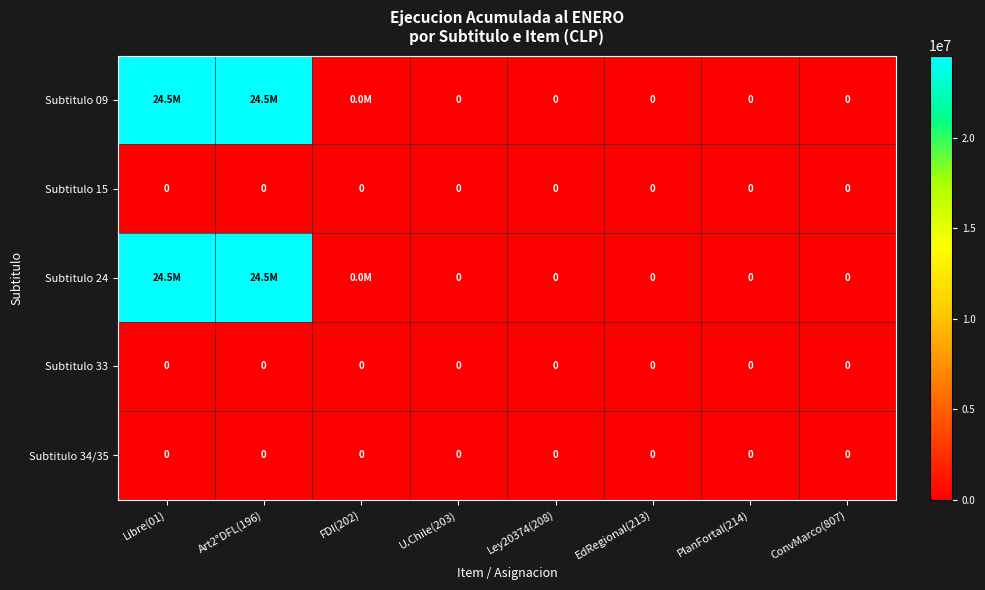

Is it true that Subtitulo 33 equals 0 at Libre(01)?

True